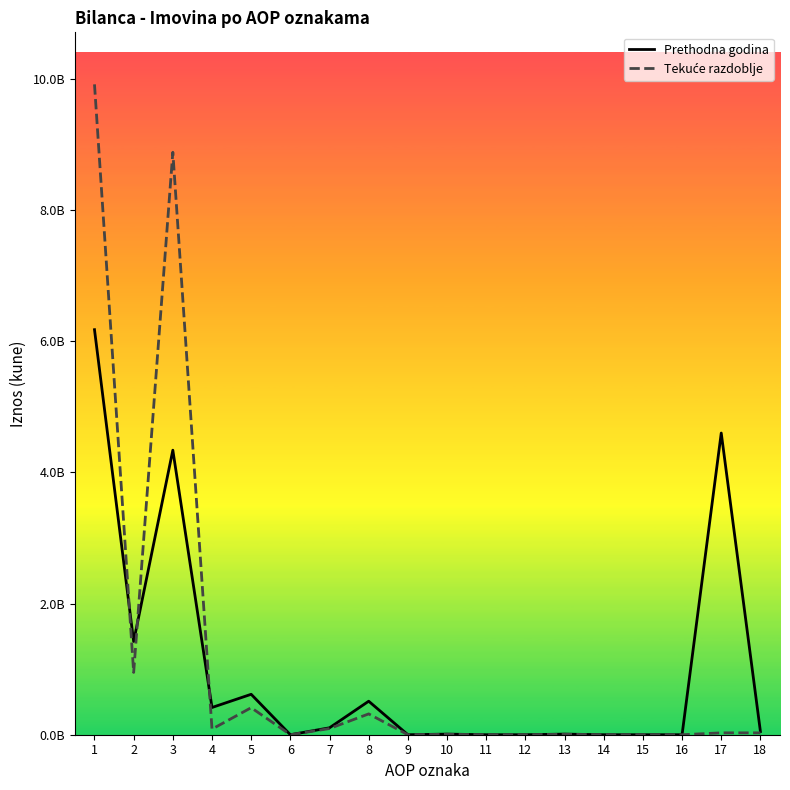

At 7, list the series in order from largest to smallest.

Prethodna godina, Tekuće razdoblje